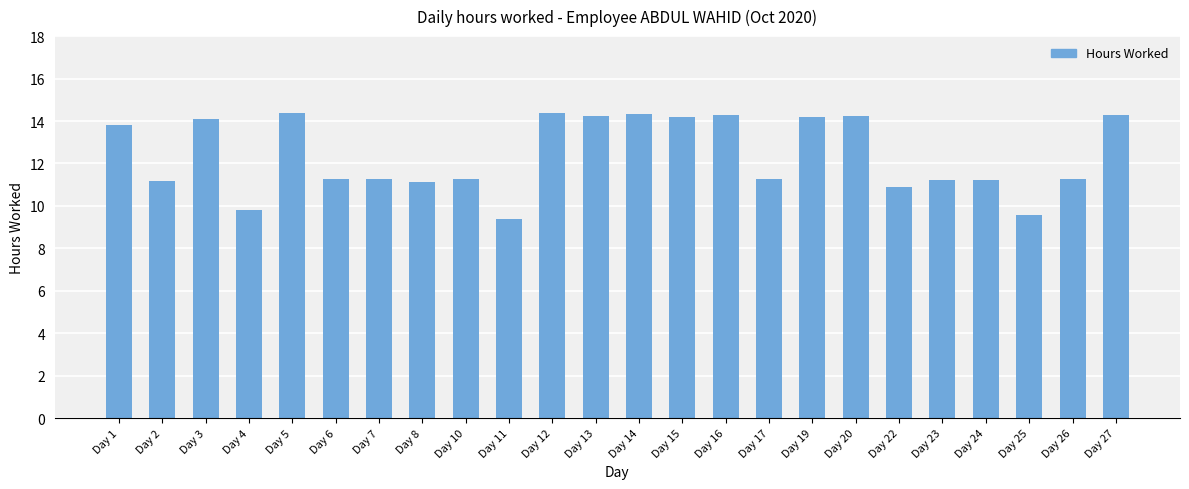

Is it true that the value at Day 6 is 11.3?

True